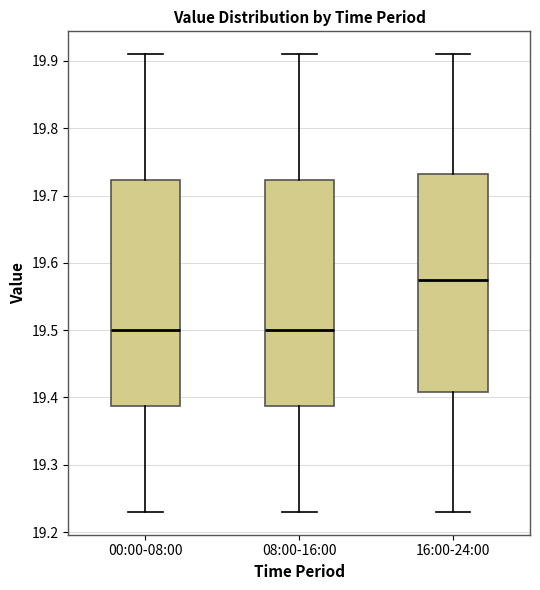

Reading left to right, read every box against the y-axis: the position of its median line, the range the box covers, and the ends of its whiskers. The values are not printed on the chart, so give them approximately, as read against the axis.

00:00-08:00: median 19.50, box 19.39 to 19.72, whiskers 19.23 to 19.91
08:00-16:00: median 19.50, box 19.39 to 19.72, whiskers 19.23 to 19.91
16:00-24:00: median 19.58, box 19.41 to 19.73, whiskers 19.23 to 19.91